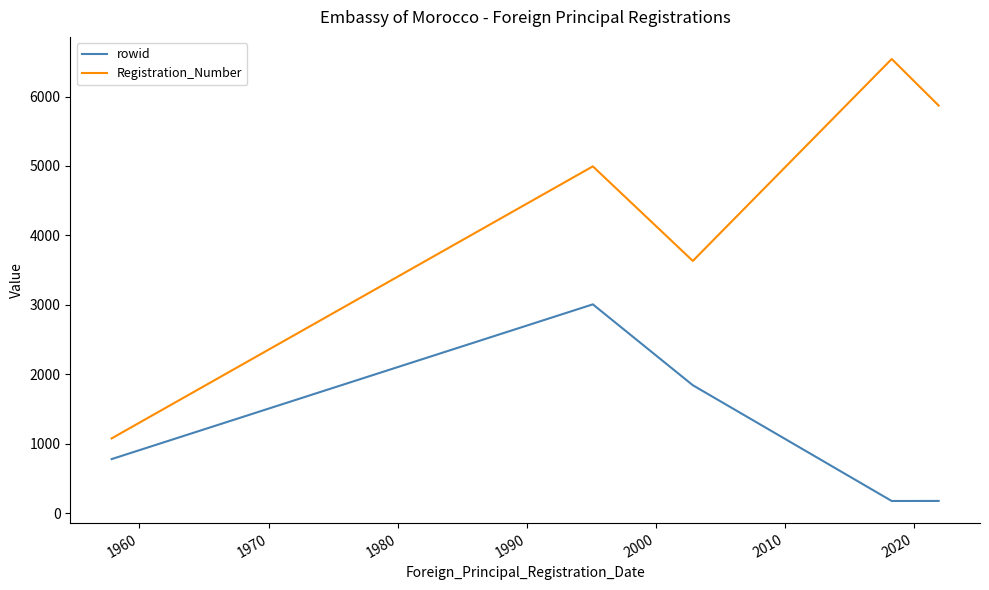

What is the difference between the maximum and minimum values in the rowid series?

2830